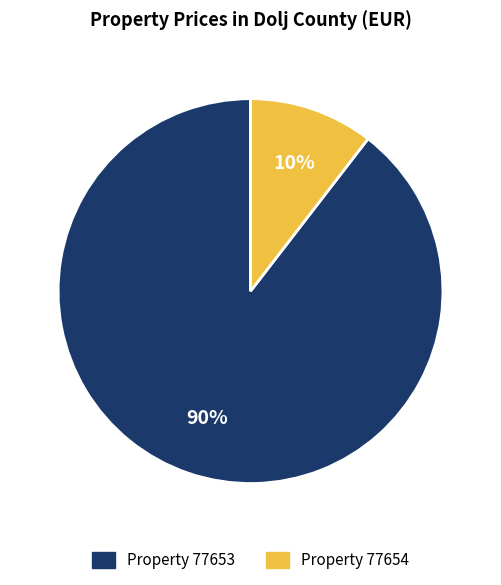

To the nearest percent, what portion does Property 77654 represent?

10%